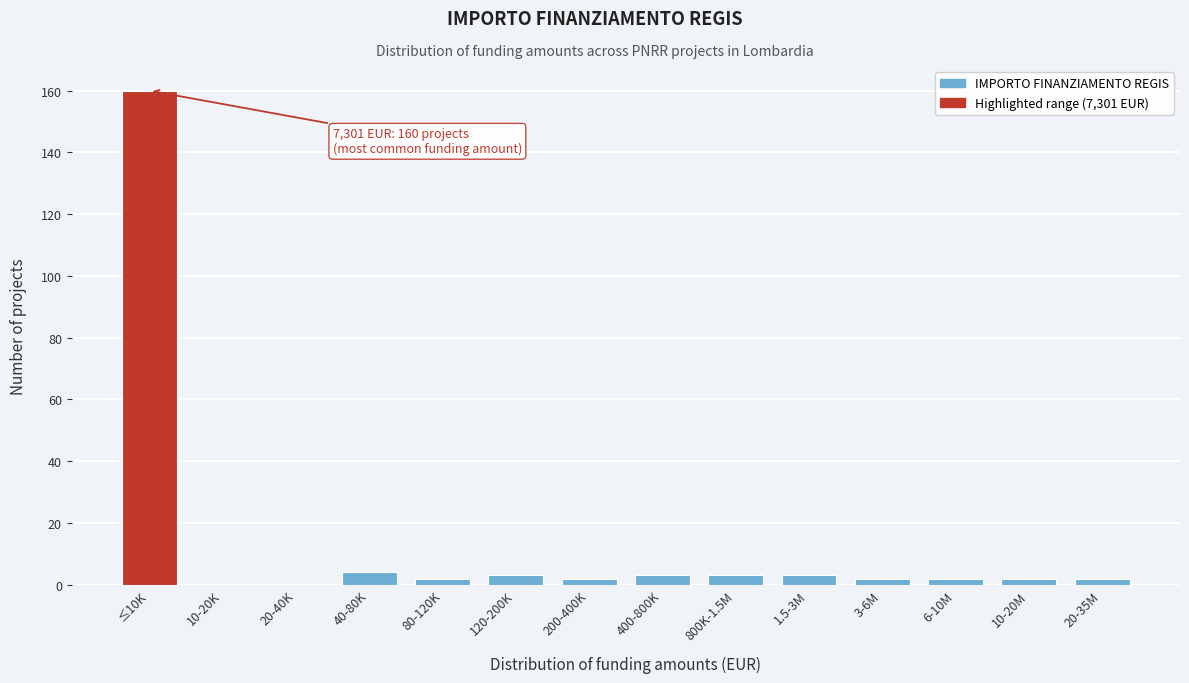

Reading left to right, transcribe all the data shown in this chart.

≤10K=160	10-20K=0	20-40K=0	40-80K=4	80-120K=2	120-200K=3	200-400K=2	400-800K=3	800K-1.5M=3	1.5-3M=3	3-6M=2	6-10M=2	10-20M=2	20-35M=2